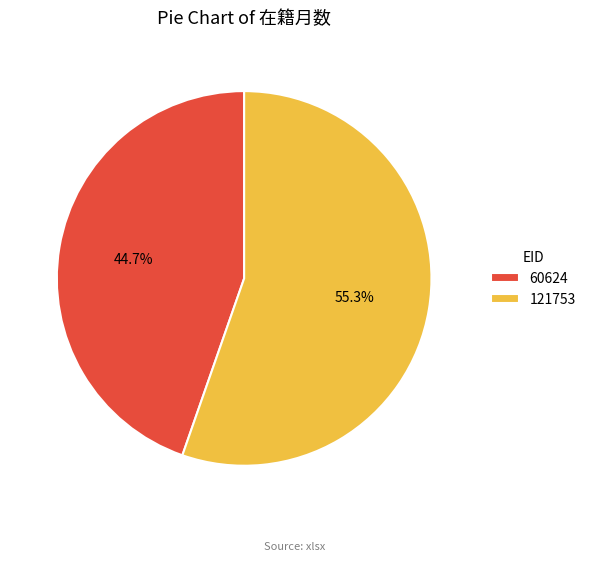

What percentage is the 60624 slice, to the nearest percent?

45%